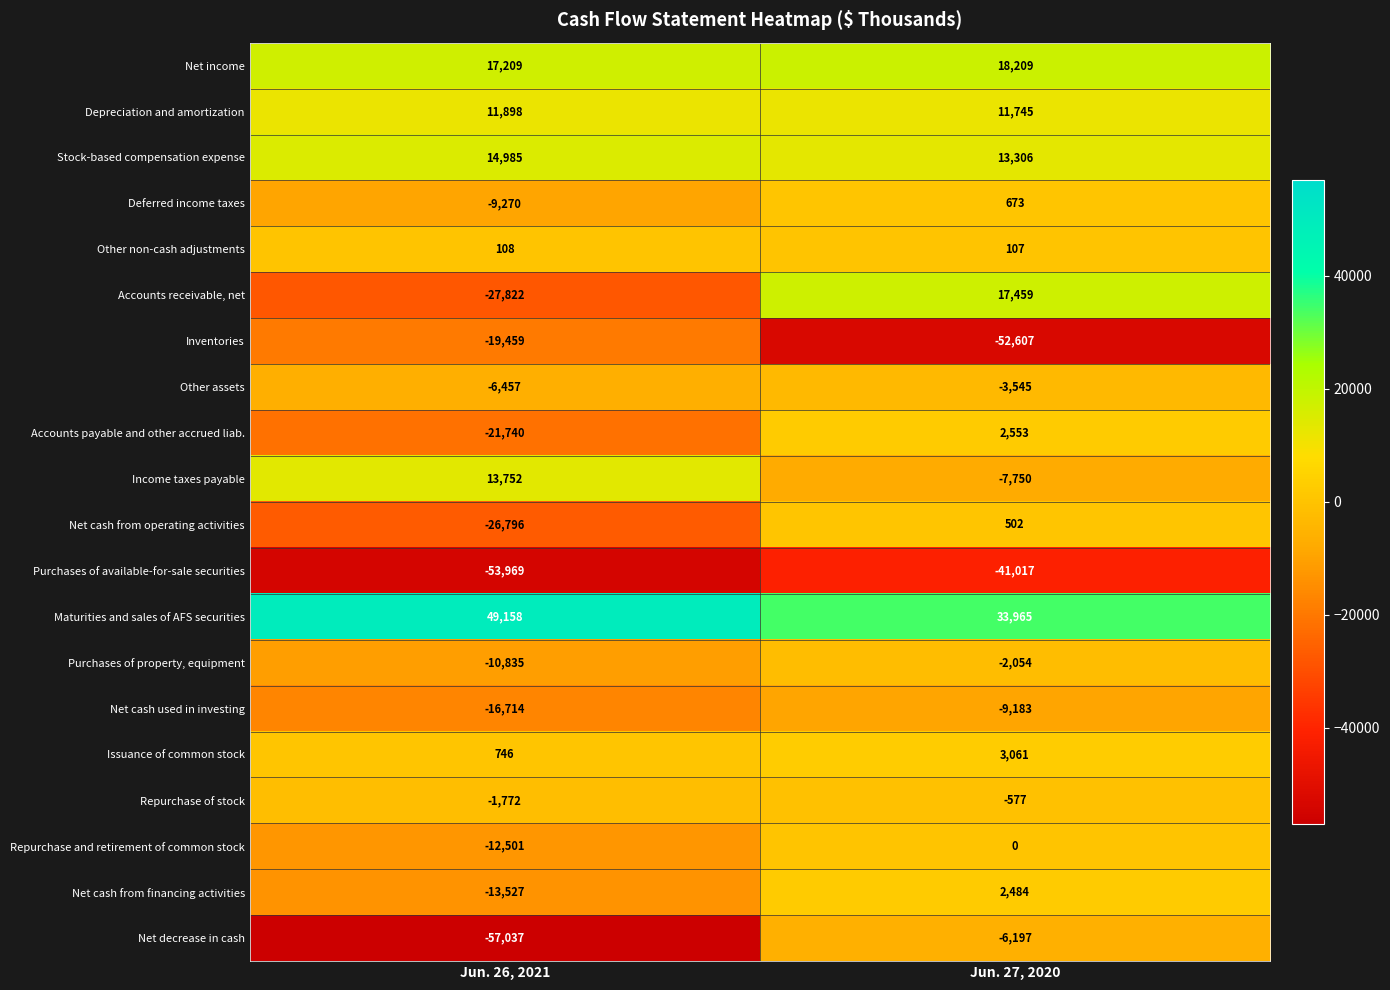

What is the difference between the highest and lowest values at Jun. 26, 2021?

106195